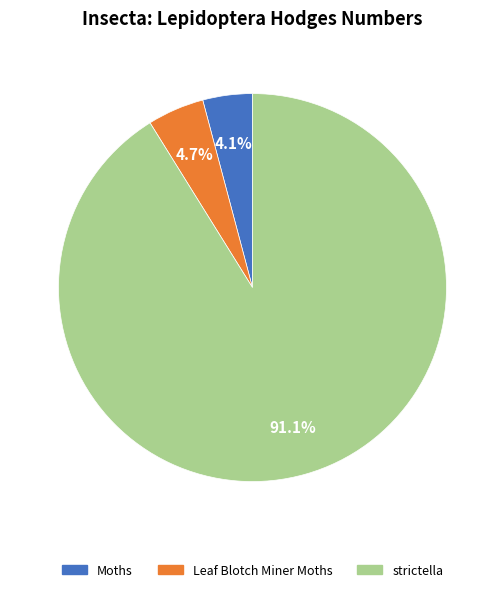

Count the number of slices in the pie.

3